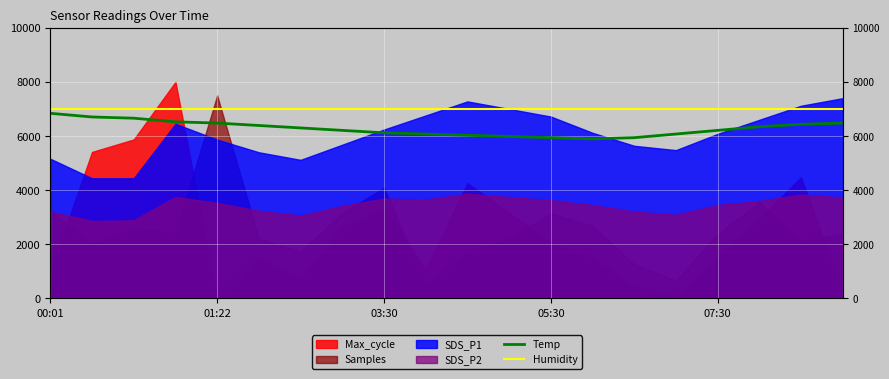

True or false: Temp and Humidity cross at least once.

False